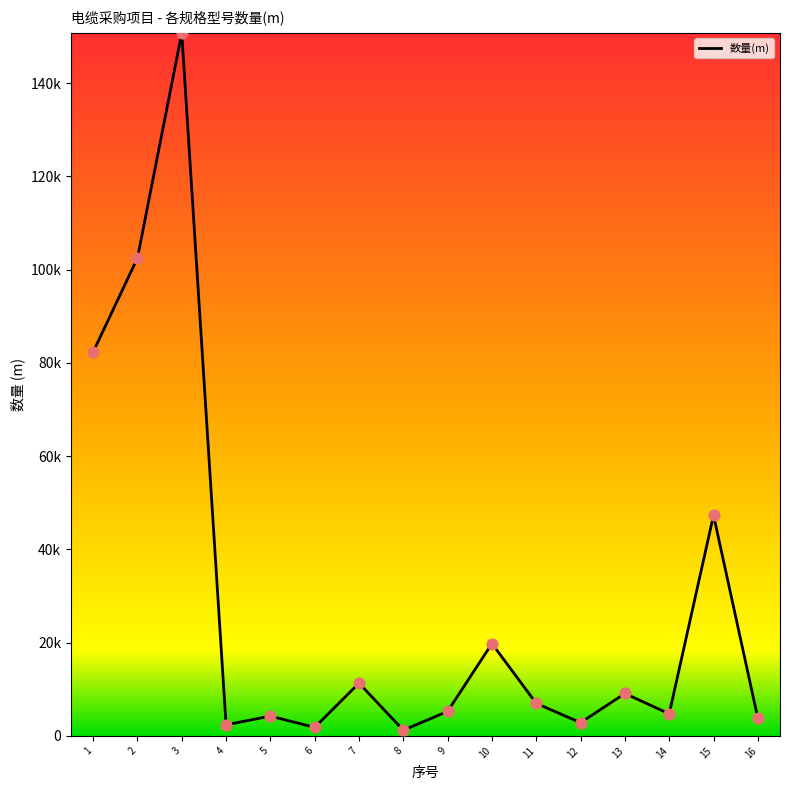

What is the change in value from 4 to 11?

+4593.0